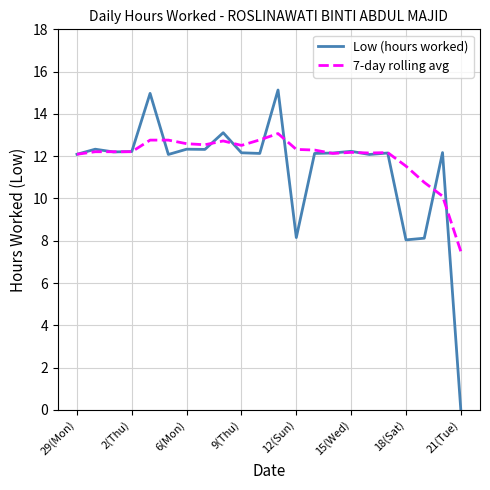

List the series in order of their peak value, lowest first.

7-day rolling avg, Low (hours worked)